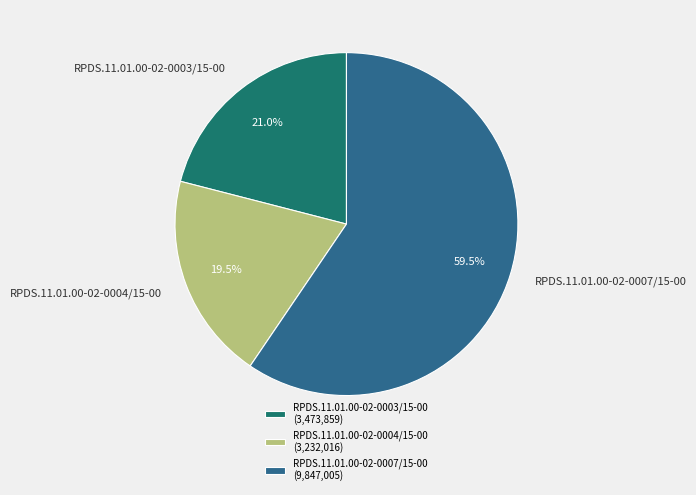

What is the smallest slice in the pie chart?

RPDS.11.01.00-02-0004/15-00